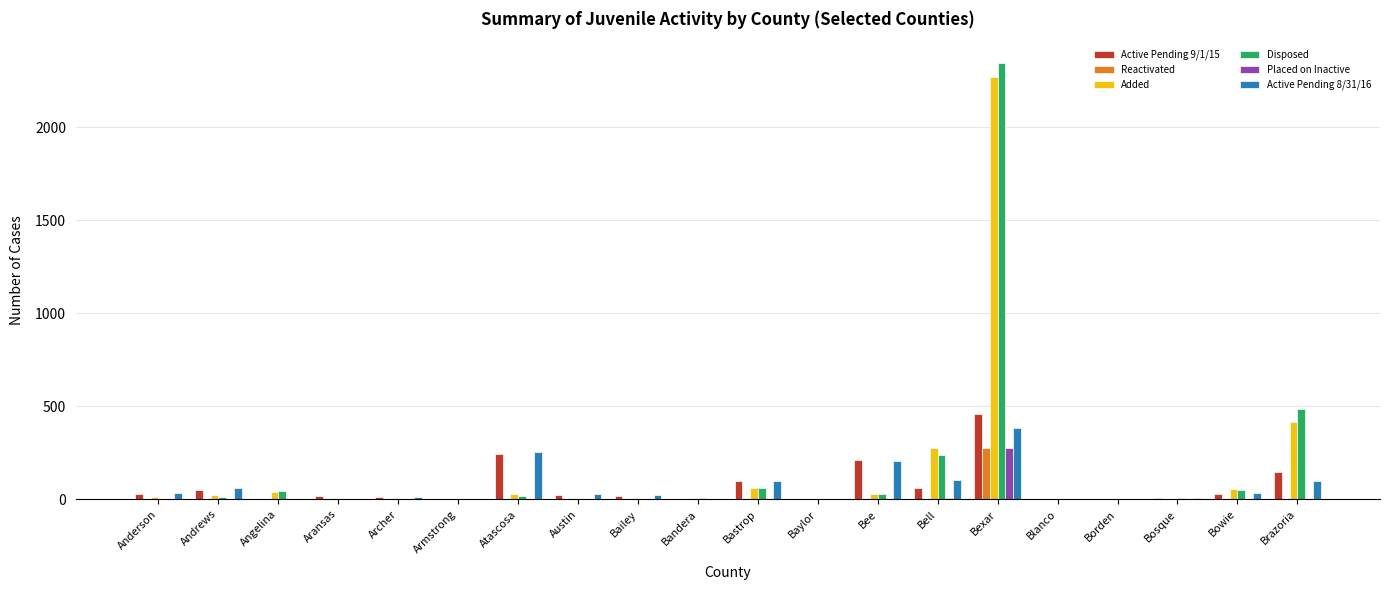

What is the spread (max minus min) of values at Atascosa?

255